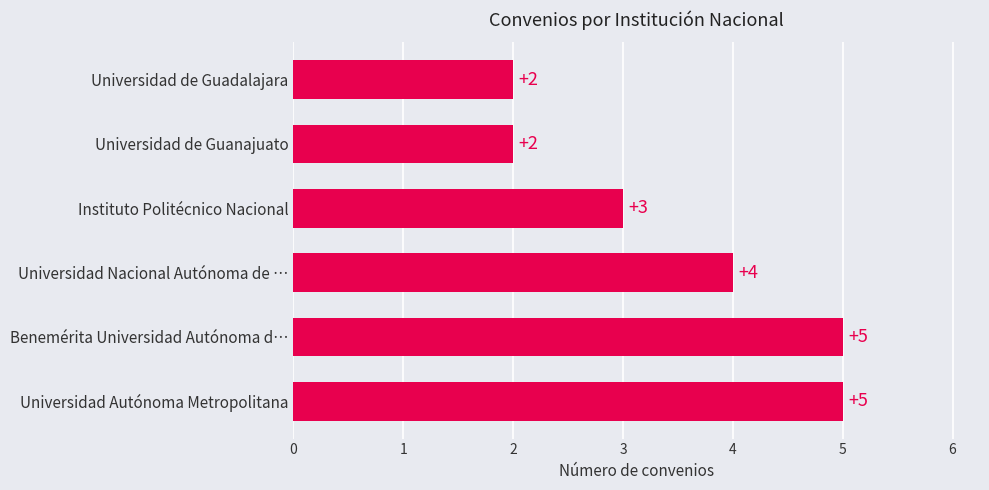

Reading bottom to top, what are all the values shown in this chart?

5	5	4	3	2	2